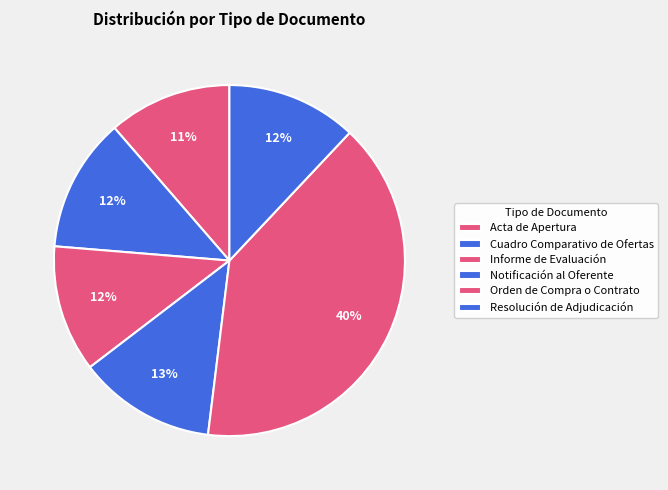

Does Acta de Apertura account for over 50% of the chart?

No